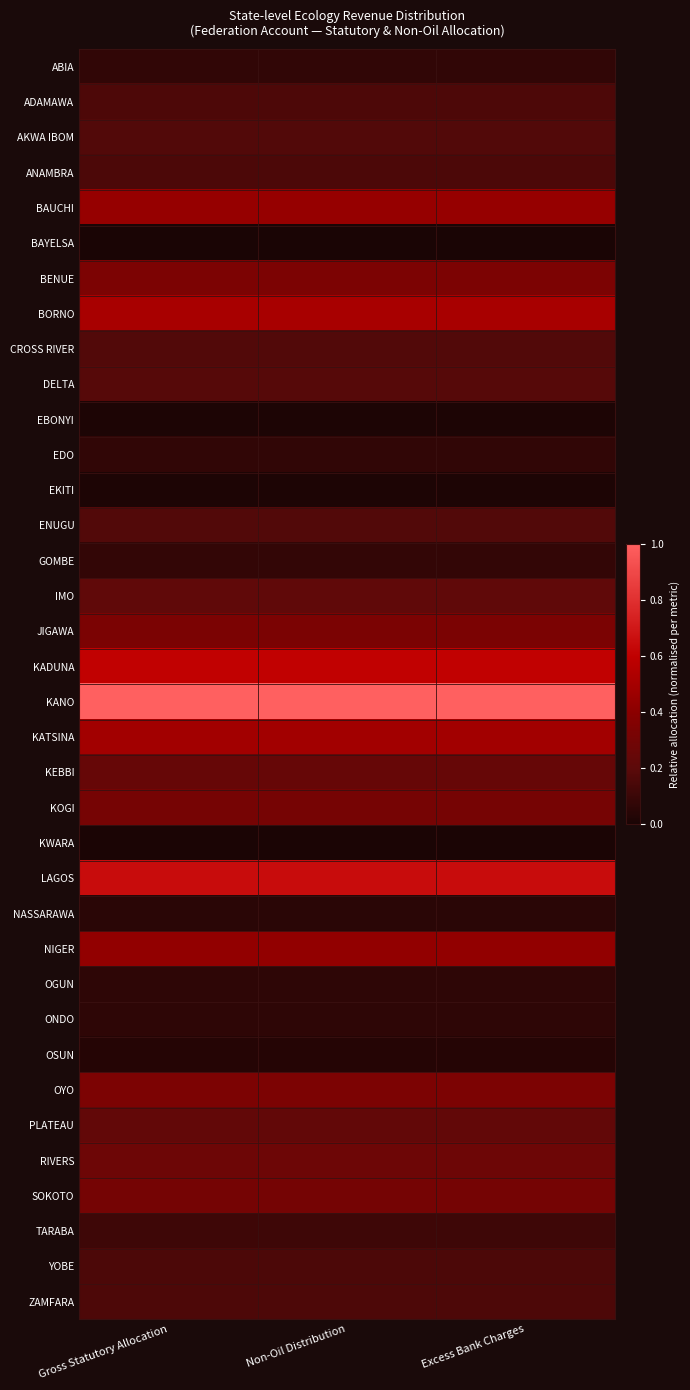

Reading left to right, transcribe all the data shown in this chart.

ABIA: Gross Statutory Allocation=0.1	Non-Oil Distribution=0.1	Excess Bank Charges=0.1
ADAMAWA: Gross Statutory Allocation=0.2	Non-Oil Distribution=0.2	Excess Bank Charges=0.2
AKWA IBOM: Gross Statutory Allocation=0.2	Non-Oil Distribution=0.2	Excess Bank Charges=0.2
ANAMBRA: Gross Statutory Allocation=0.2	Non-Oil Distribution=0.2	Excess Bank Charges=0.2
BAUCHI: Gross Statutory Allocation=0.4	Non-Oil Distribution=0.4	Excess Bank Charges=0.4
BAYELSA: Gross Statutory Allocation=0.0	Non-Oil Distribution=0.0	Excess Bank Charges=0.0
BENUE: Gross Statutory Allocation=0.3	Non-Oil Distribution=0.3	Excess Bank Charges=0.3
BORNO: Gross Statutory Allocation=0.5	Non-Oil Distribution=0.5	Excess Bank Charges=0.5
CROSS RIVER: Gross Statutory Allocation=0.2	Non-Oil Distribution=0.2	Excess Bank Charges=0.2
DELTA: Gross Statutory Allocation=0.2	Non-Oil Distribution=0.2	Excess Bank Charges=0.2
EBONYI: Gross Statutory Allocation=0.0	Non-Oil Distribution=0.0	Excess Bank Charges=0.0
EDO: Gross Statutory Allocation=0.1	Non-Oil Distribution=0.1	Excess Bank Charges=0.1
EKITI: Gross Statutory Allocation=0.0	Non-Oil Distribution=0.0	Excess Bank Charges=0.0
ENUGU: Gross Statutory Allocation=0.2	Non-Oil Distribution=0.2	Excess Bank Charges=0.2
GOMBE: Gross Statutory Allocation=0.1	Non-Oil Distribution=0.1	Excess Bank Charges=0.1
IMO: Gross Statutory Allocation=0.2	Non-Oil Distribution=0.2	Excess Bank Charges=0.2
JIGAWA: Gross Statutory Allocation=0.3	Non-Oil Distribution=0.3	Excess Bank Charges=0.3
KADUNA: Gross Statutory Allocation=0.6	Non-Oil Distribution=0.6	Excess Bank Charges=0.6
KANO: Gross Statutory Allocation=1.0	Non-Oil Distribution=1.0	Excess Bank Charges=1.0
KATSINA: Gross Statutory Allocation=0.5	Non-Oil Distribution=0.5	Excess Bank Charges=0.5
KEBBI: Gross Statutory Allocation=0.2	Non-Oil Distribution=0.2	Excess Bank Charges=0.2
KOGI: Gross Statutory Allocation=0.3	Non-Oil Distribution=0.3	Excess Bank Charges=0.3
KWARA: Gross Statutory Allocation=0.0	Non-Oil Distribution=0.0	Excess Bank Charges=0.0
LAGOS: Gross Statutory Allocation=0.6	Non-Oil Distribution=0.6	Excess Bank Charges=0.6
NASSARAWA: Gross Statutory Allocation=0.1	Non-Oil Distribution=0.1	Excess Bank Charges=0.1
NIGER: Gross Statutory Allocation=0.4	Non-Oil Distribution=0.4	Excess Bank Charges=0.4
OGUN: Gross Statutory Allocation=0.1	Non-Oil Distribution=0.1	Excess Bank Charges=0.1
ONDO: Gross Statutory Allocation=0.1	Non-Oil Distribution=0.1	Excess Bank Charges=0.1
OSUN: Gross Statutory Allocation=0.0	Non-Oil Distribution=0.0	Excess Bank Charges=0.0
OYO: Gross Statutory Allocation=0.3	Non-Oil Distribution=0.3	Excess Bank Charges=0.3
PLATEAU: Gross Statutory Allocation=0.2	Non-Oil Distribution=0.2	Excess Bank Charges=0.2
RIVERS: Gross Statutory Allocation=0.3	Non-Oil Distribution=0.3	Excess Bank Charges=0.3
SOKOTO: Gross Statutory Allocation=0.3	Non-Oil Distribution=0.3	Excess Bank Charges=0.3
TARABA: Gross Statutory Allocation=0.1	Non-Oil Distribution=0.1	Excess Bank Charges=0.1
YOBE: Gross Statutory Allocation=0.2	Non-Oil Distribution=0.2	Excess Bank Charges=0.2
ZAMFARA: Gross Statutory Allocation=0.2	Non-Oil Distribution=0.2	Excess Bank Charges=0.2